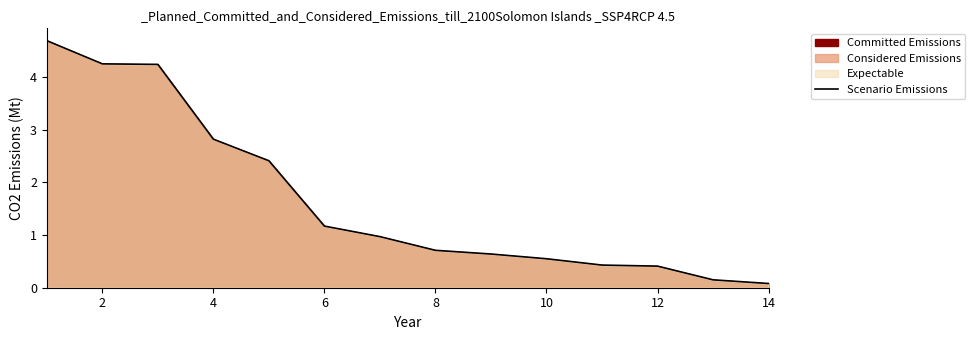

What value does the data have at 6?

1.2